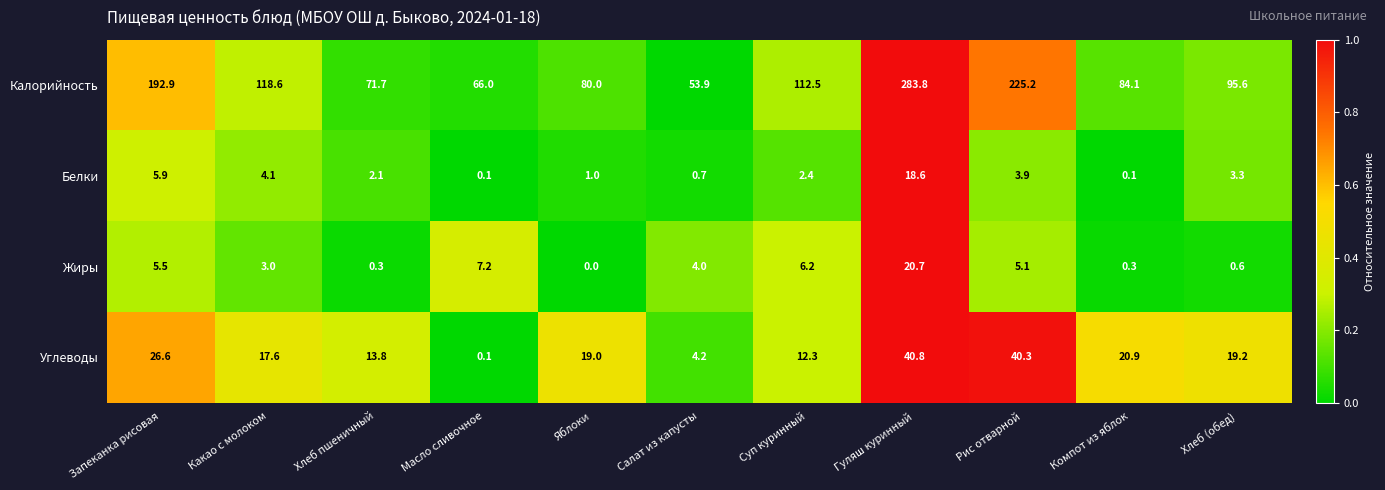

What is the difference between the Углеводы values at Масло сливочное and Компот из яблок?

20.8